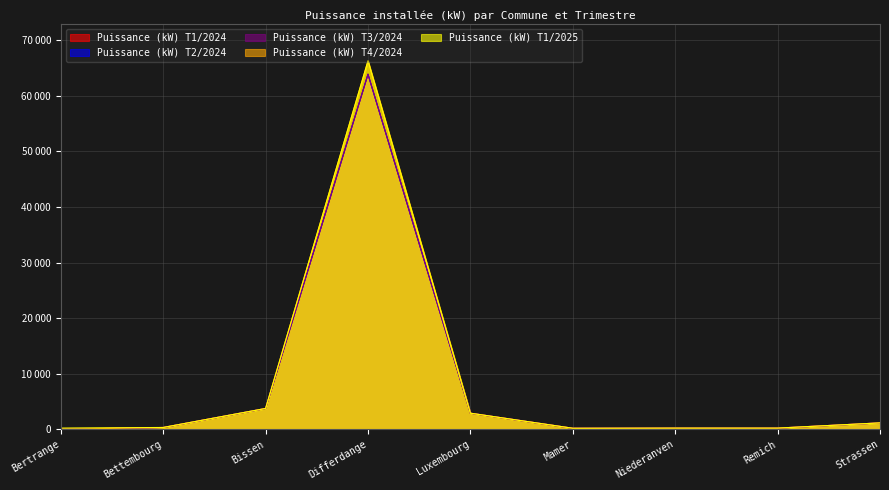

Which series has the largest total across all categories?

Puissance (kW) T1/2025